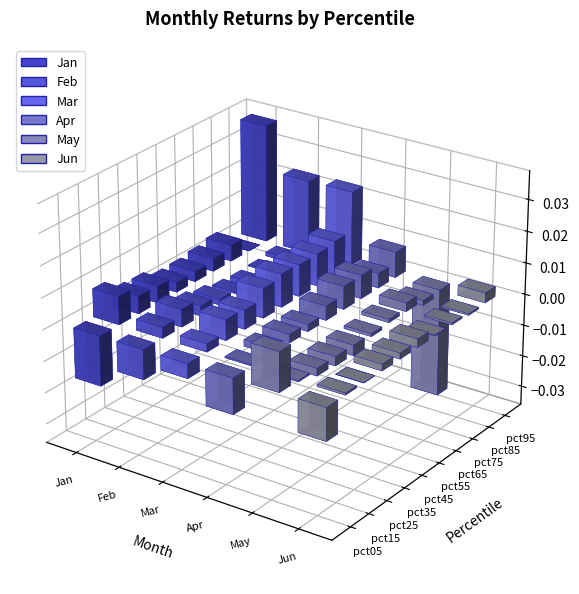

How many values in Jan are below zero?

1